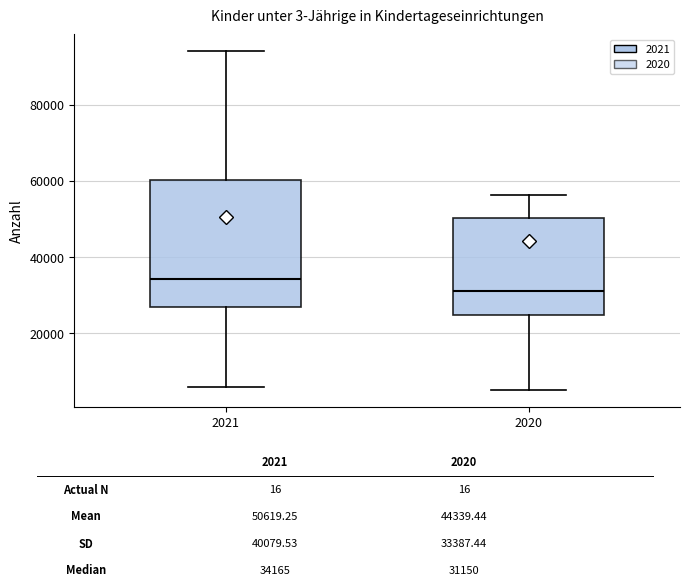

Which box has the highest median line?

2021